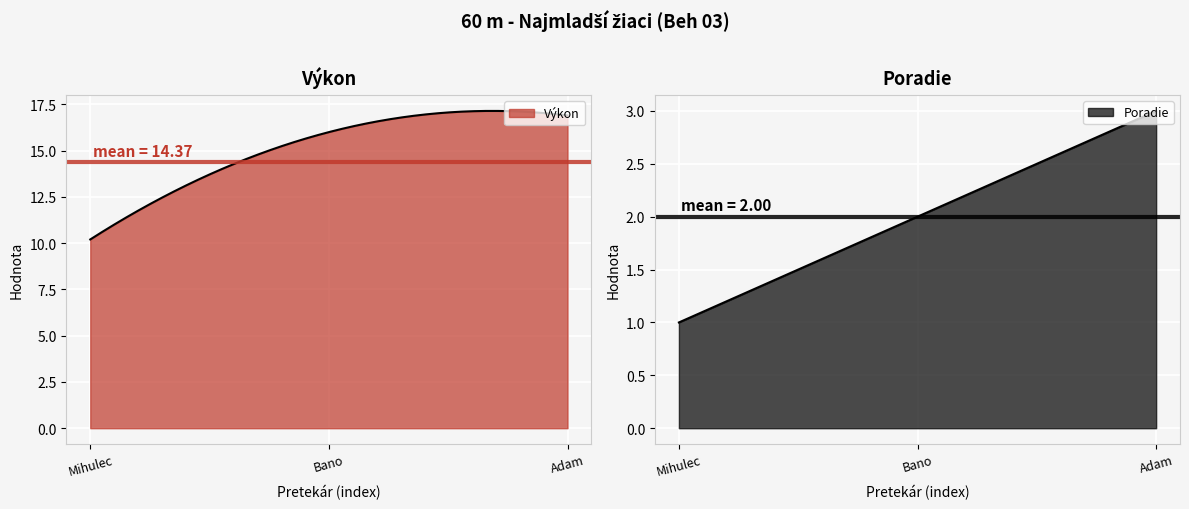

Reading left to right, list all the values displayed in this chart.

Výkon: Mihulec Pavol=10.2	Bano Rastislav=16.0	Adam Emil=16.9
Poradie: Mihulec Pavol=1.0	Bano Rastislav=2.0	Adam Emil=3.0